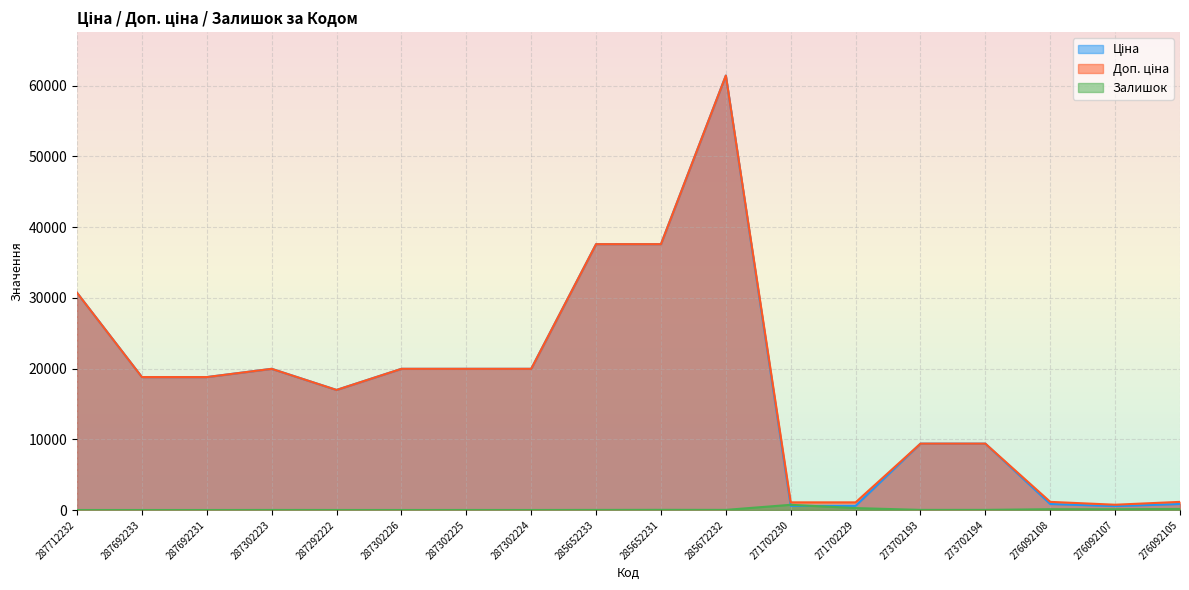

What is the highest value of the Залишок series?

735.0